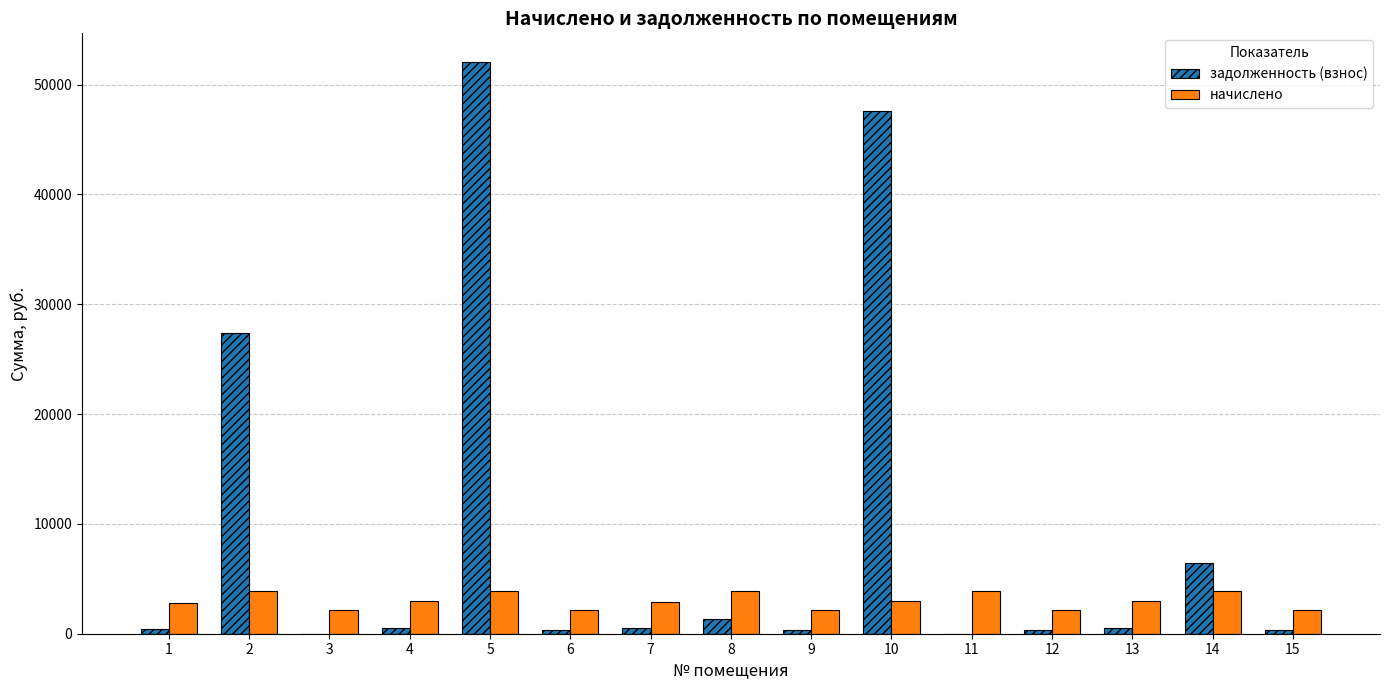

At which category is the sum across all series the highest?

5